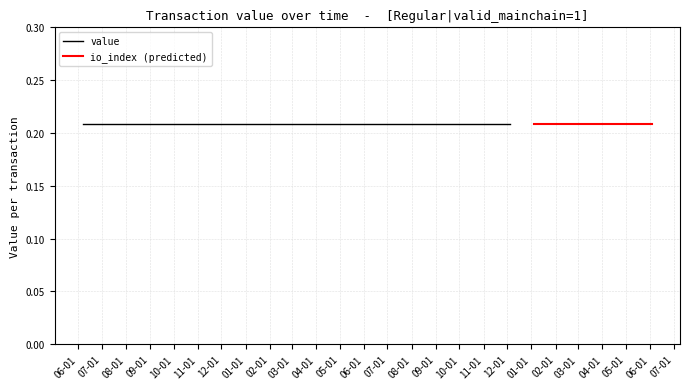

Which has a higher value, 8 or 16?

8